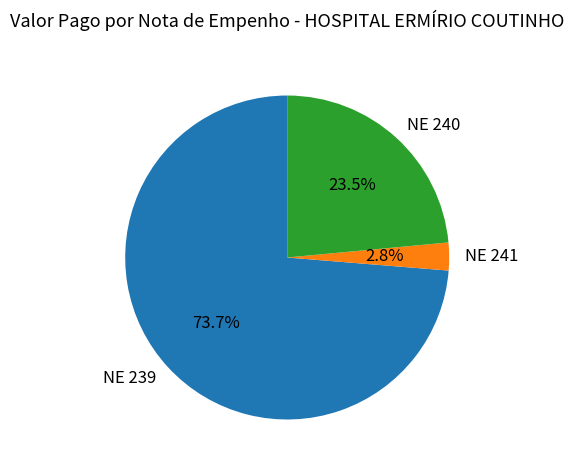

What percentage is the NE 239 slice, to the nearest percent?

74%